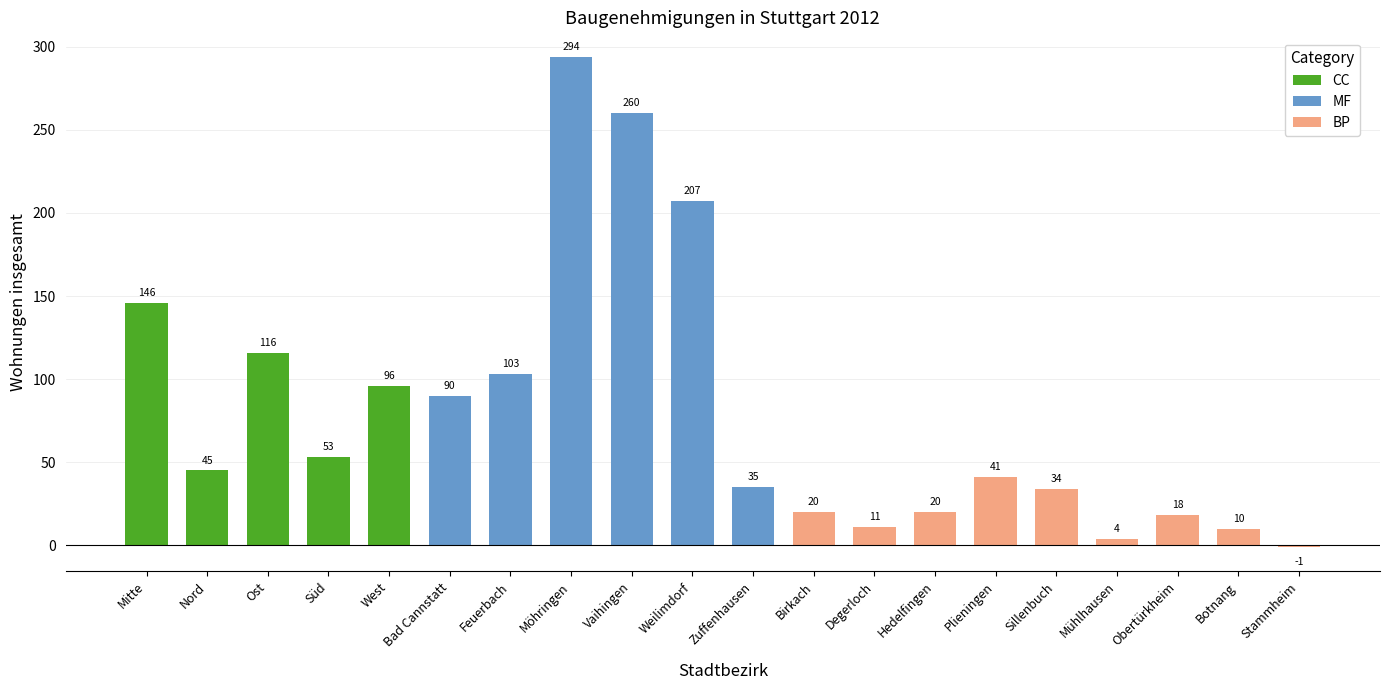

Reading right to left, extract all data points from this chart.

Stammheim=-1	Botnang=10	Obertürkheim=18	Mühlhausen=4	Sillenbuch=34	Plieningen=41	Hedelfingen=20	Degerloch=11	Birkach=20	Zuffenhausen=35	Weilimdorf=207	Vaihingen=260	Möhringen=294	Feuerbach=103	Bad Cannstatt=90	West=96	Süd=53	Ost=116	Nord=45	Mitte=146